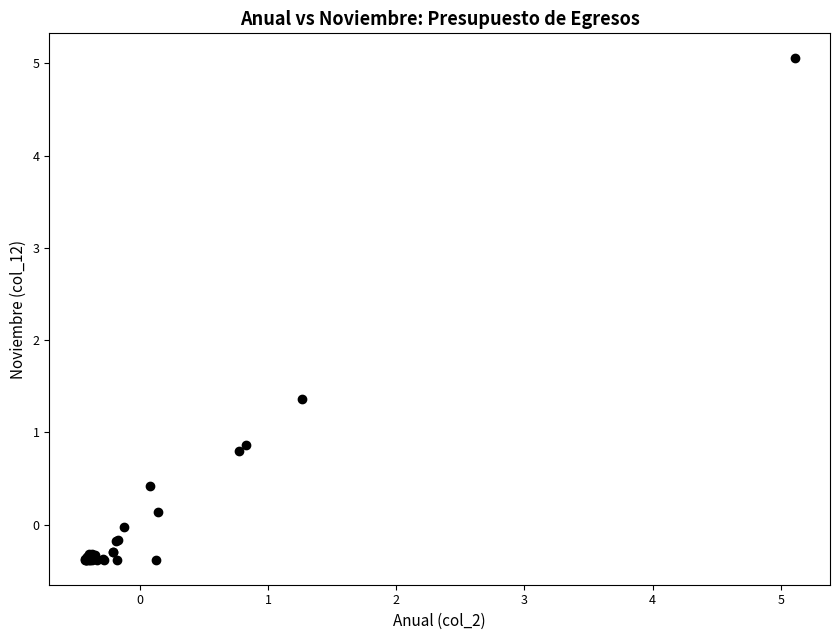

What Y value in the scatter plot is closest to 2?

1.4